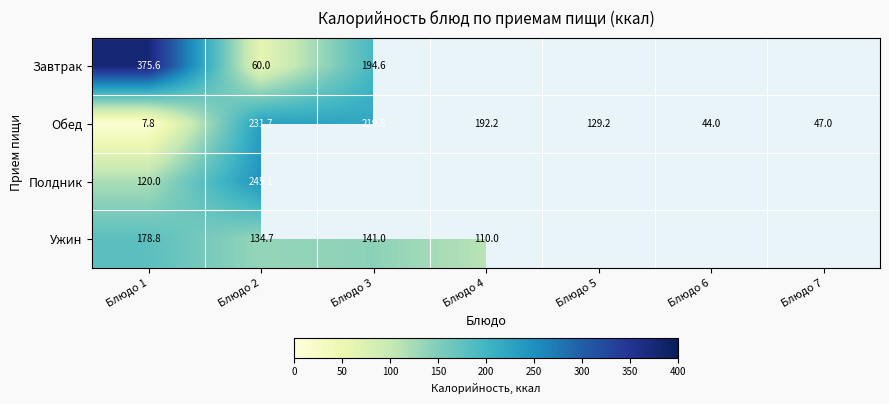

Is the value of Ужин at Блюдо 4 greater than the value of Обед at Блюдо 7?

Yes